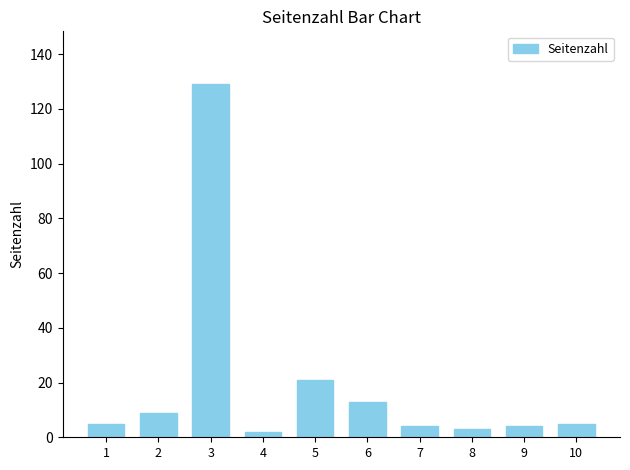

What is the ratio of the value at 3 to the value at 1?

25.8